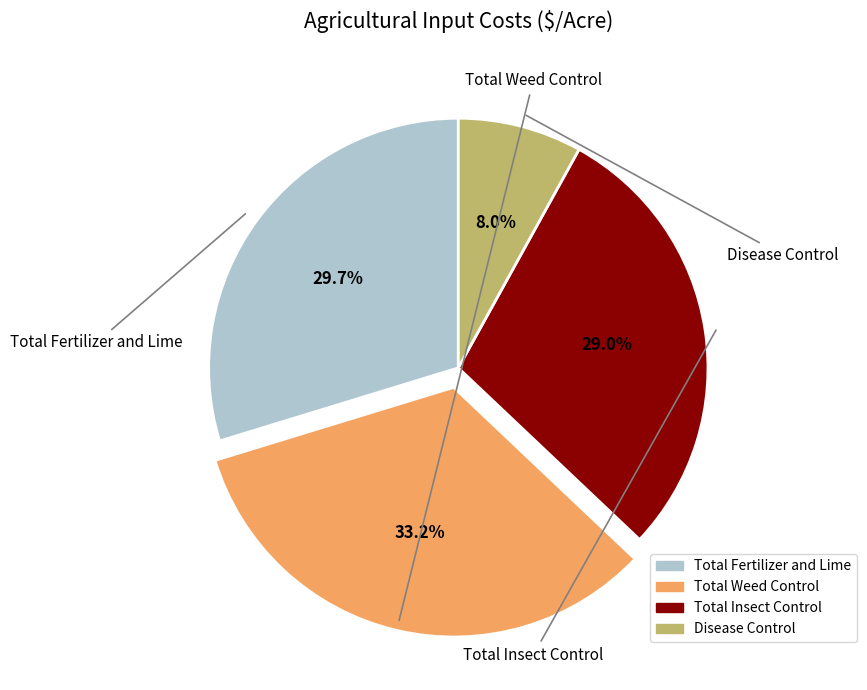

Does any single category account for the majority?

No